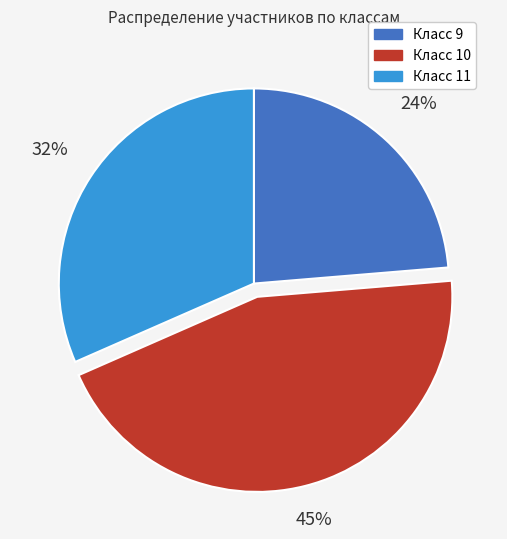

To the nearest percent, what percentage of the pie is Класс 9?

24%